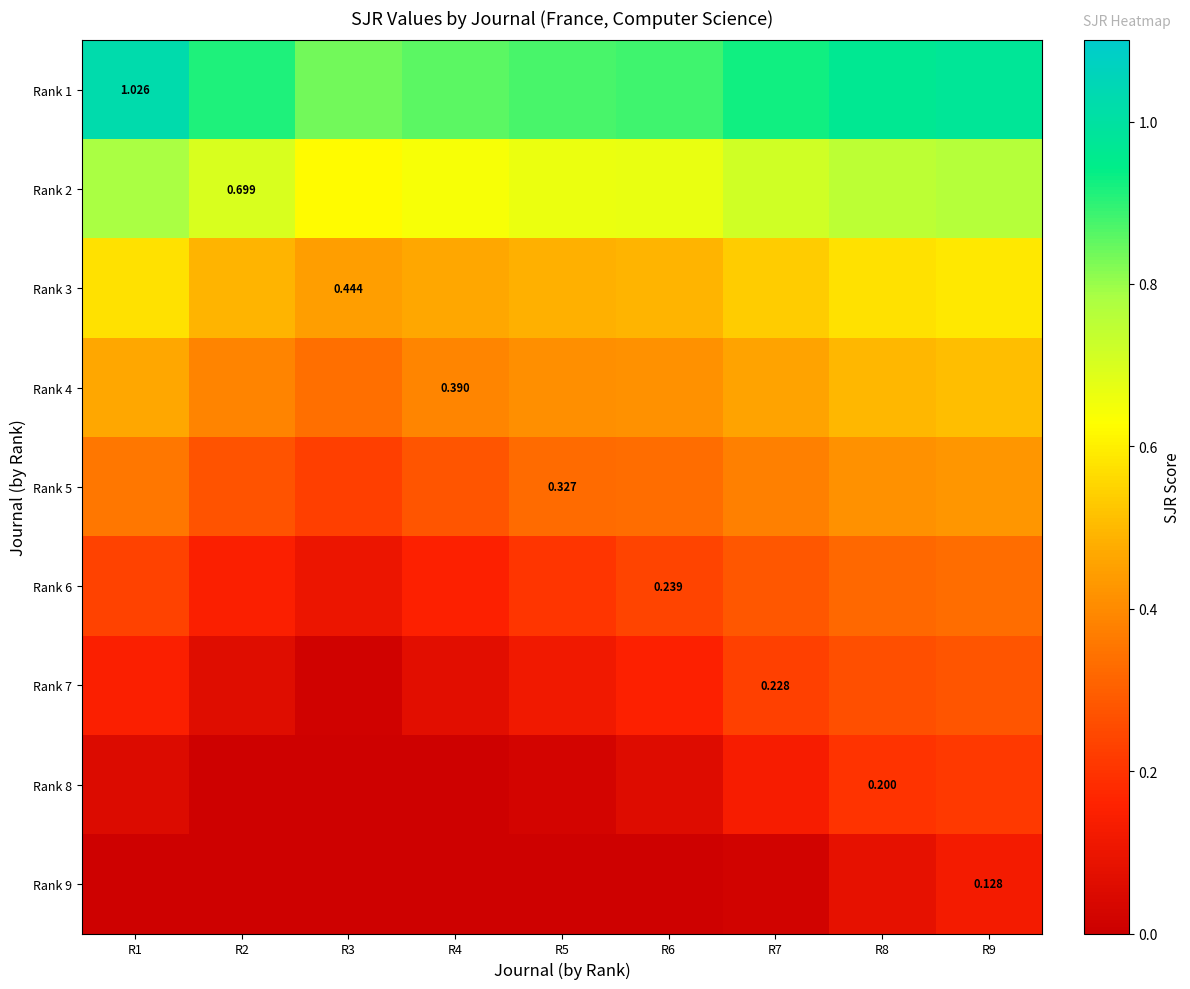

Which series has the largest total across all categories?

Rank 1